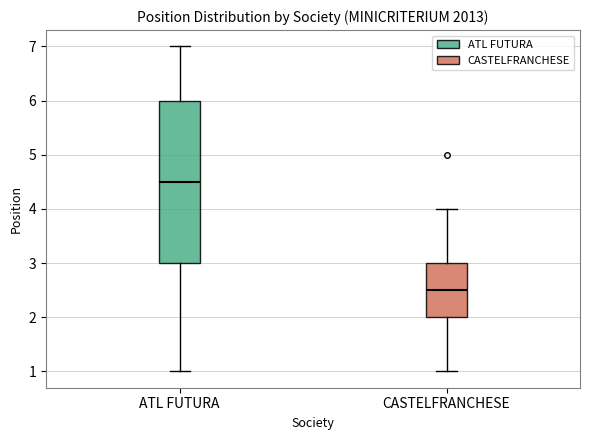

Which box is the tallest, from its lower edge to its upper edge?

ATL FUTURA